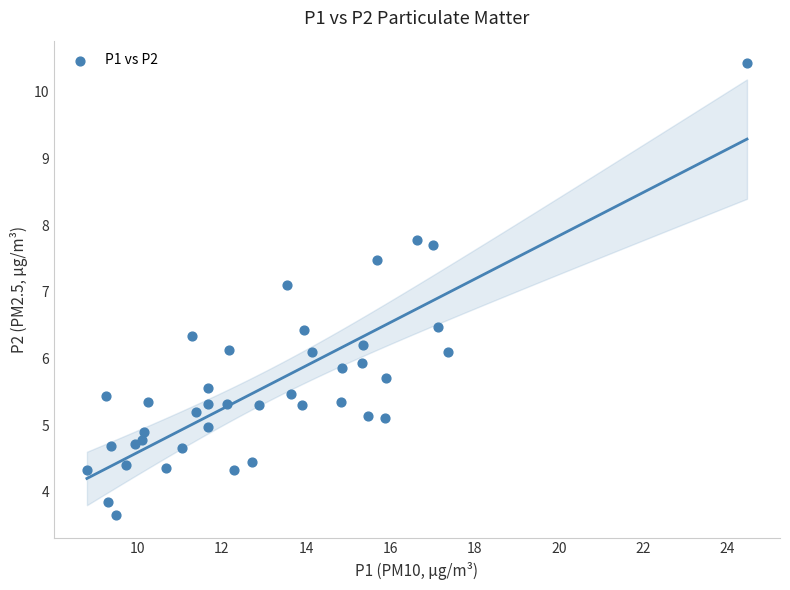

What Y value in the scatter plot is closest to 7?

7.1